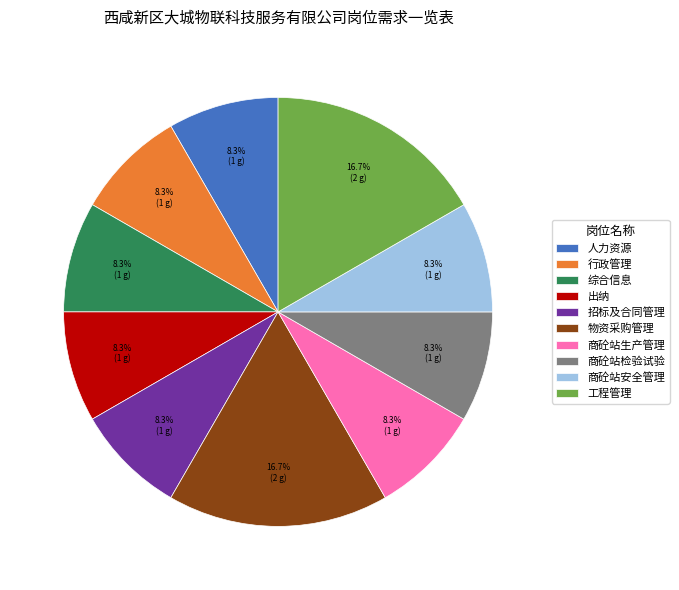

Between 物资采购管理 and 商砼站检验试验, which is larger?

物资采购管理